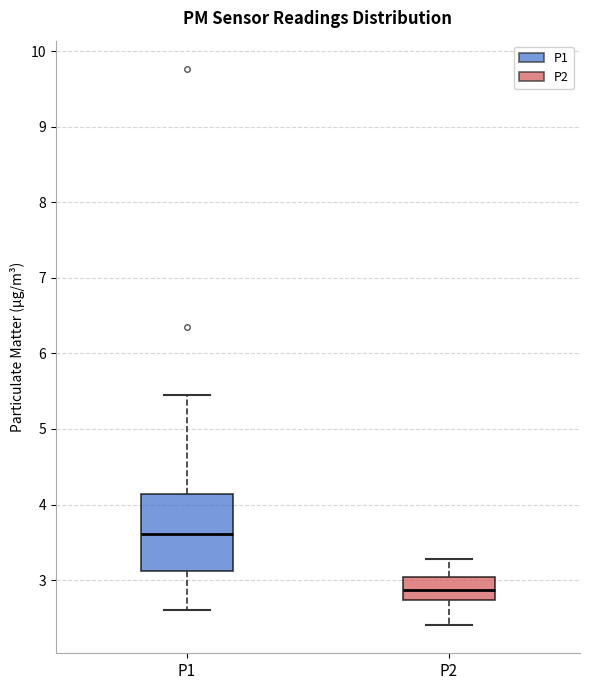

Which box's median line is the highest?

P1